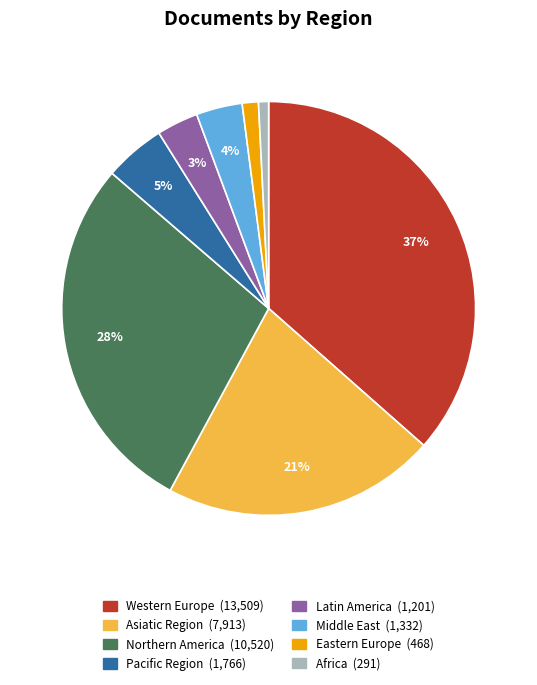

Does any single category account for the majority?

No